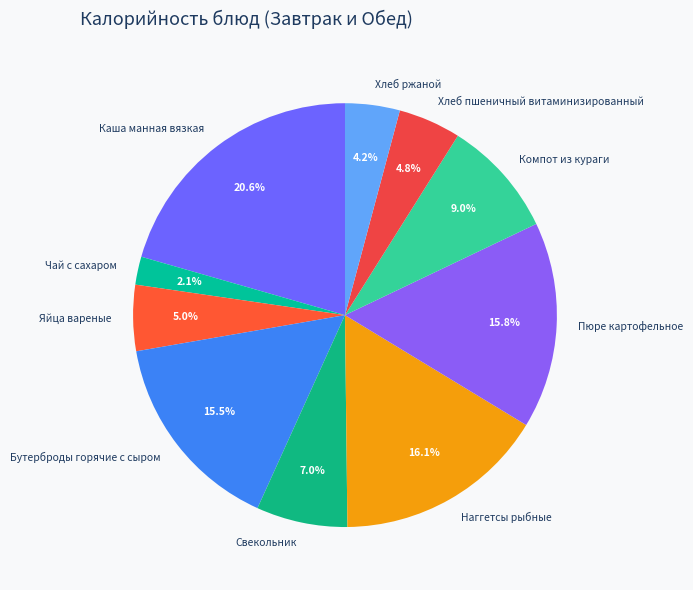

What is the ratio of the value at Яйца вареные to the value at Наггетсы рыбные?

0.3